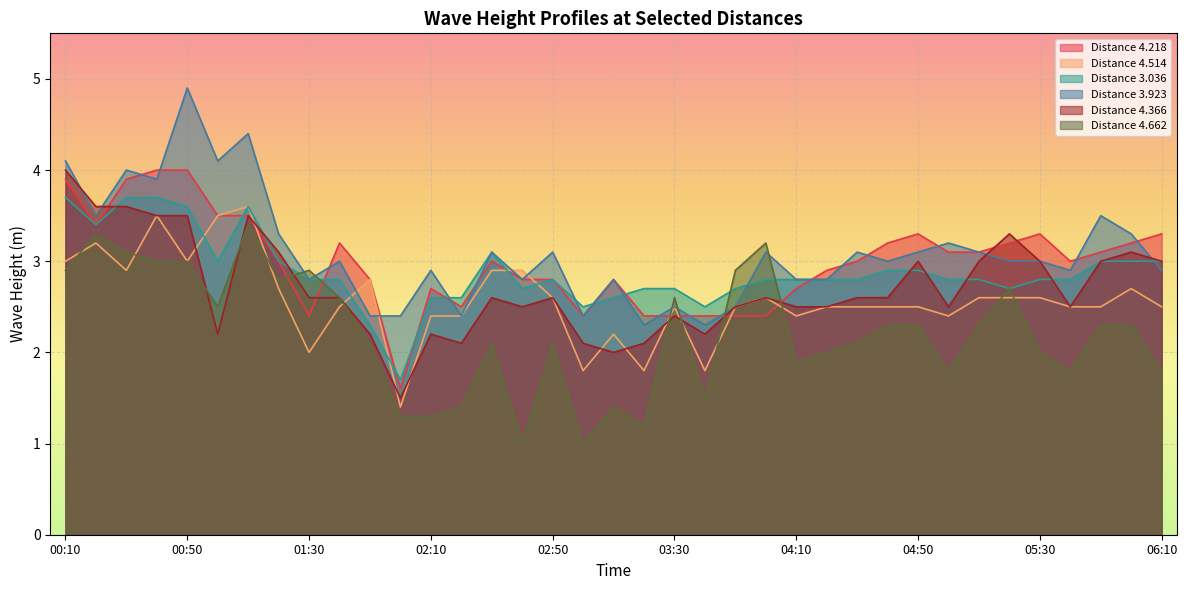

Which category has the highest value across all series?

00:50